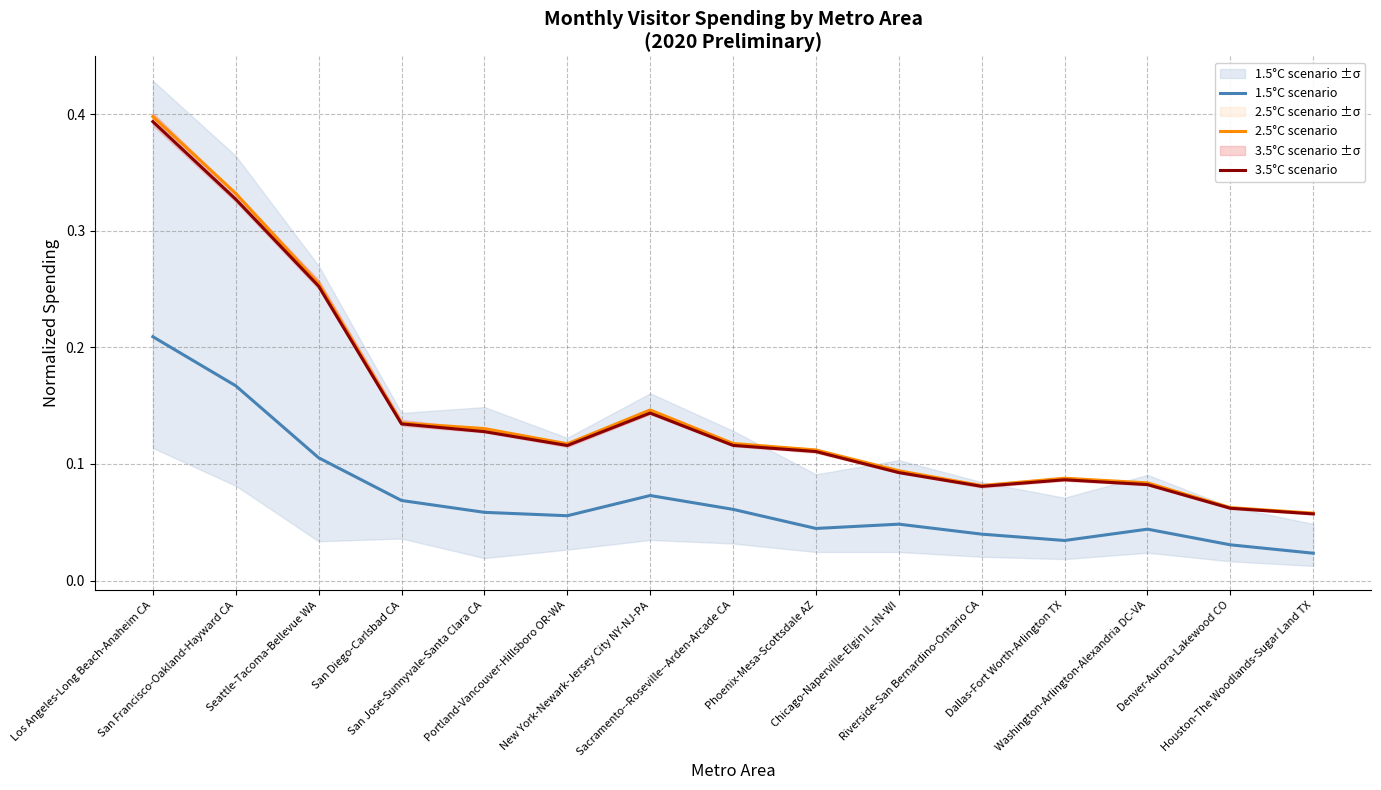

At which label does 2.5°C scenario reach its peak?

Los Angeles-Long Beach-Anaheim CA